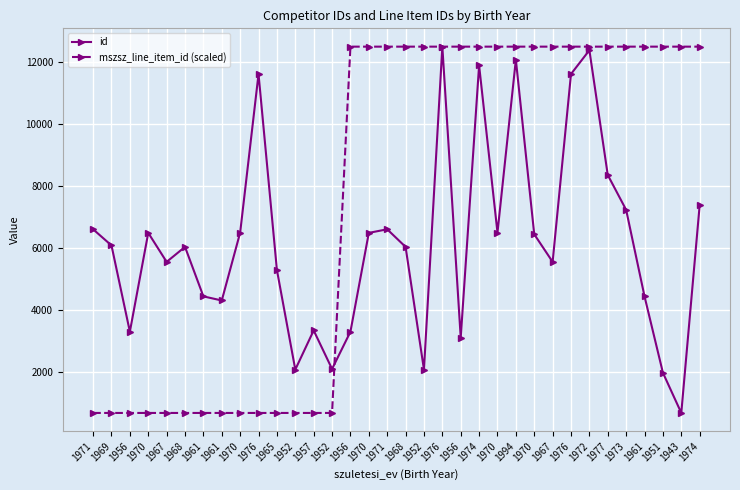

The value of id at 1967 is 5551. True or false?

True